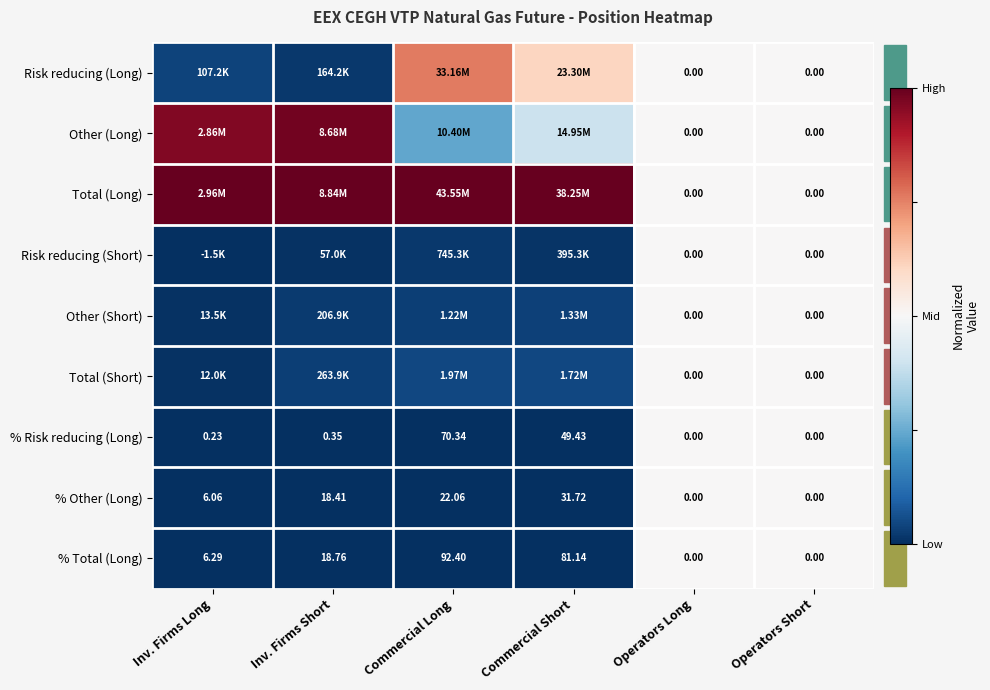

At how many categories does at least one series exceed 0?

4